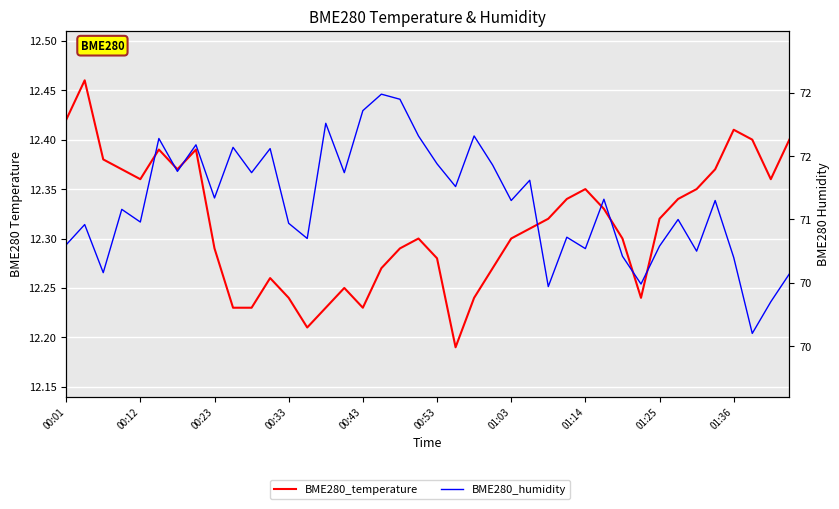

Is the value of BME280_humidity at 15 greater than the value of BME280_temperature at 10?

Yes